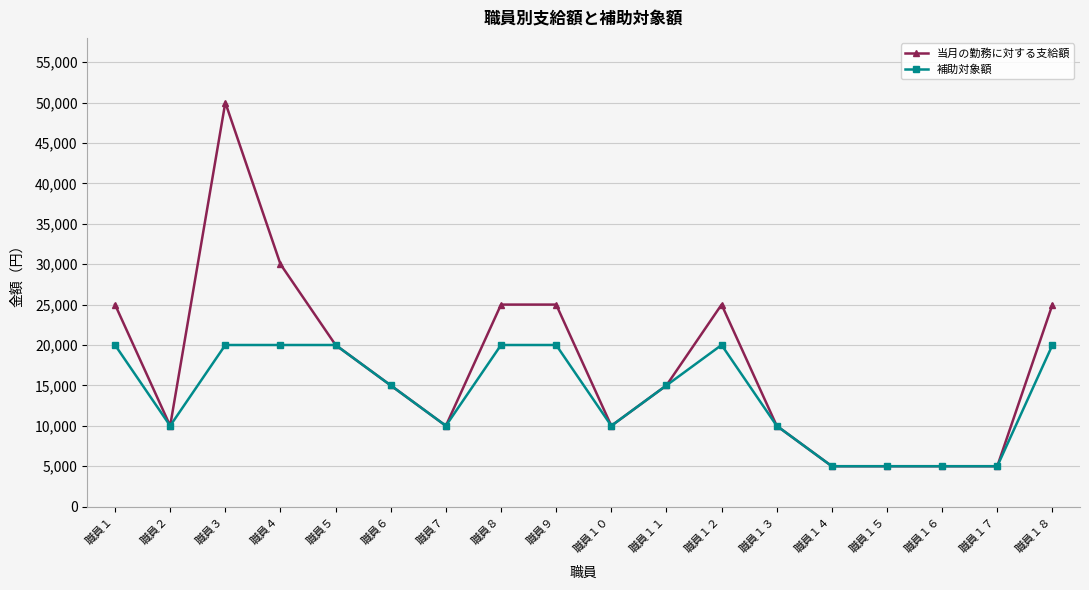

Does the chart display data point markers on the line(s)?

Yes